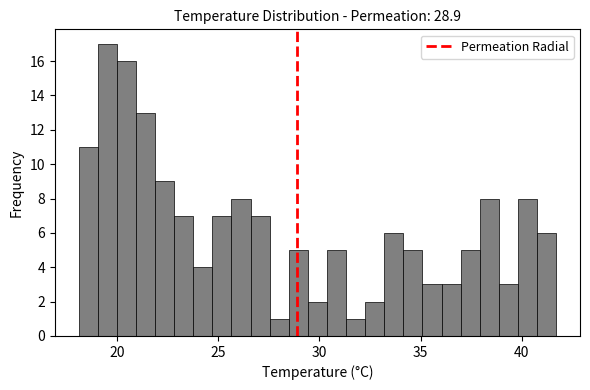

Around what value on the x-axis is the tallest bar? Give the approximate position of its centre, as read against the axis.

19.5